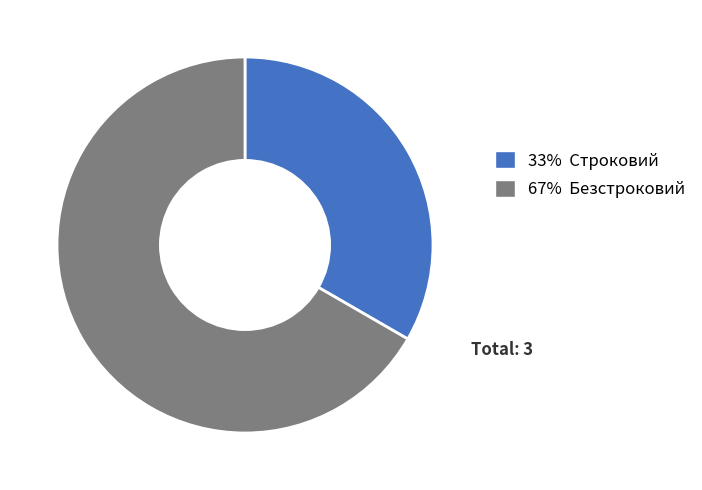

Does 33% Строковий account for over 50% of the chart?

No